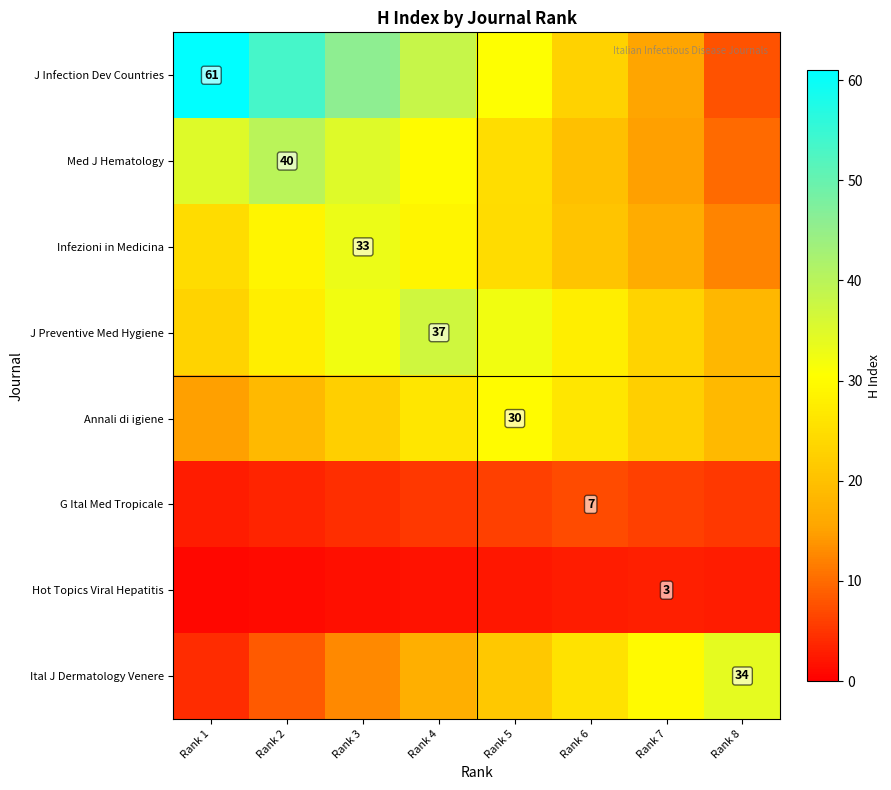

Which has a higher value, Rank 1 or Rank 2?

Rank 1